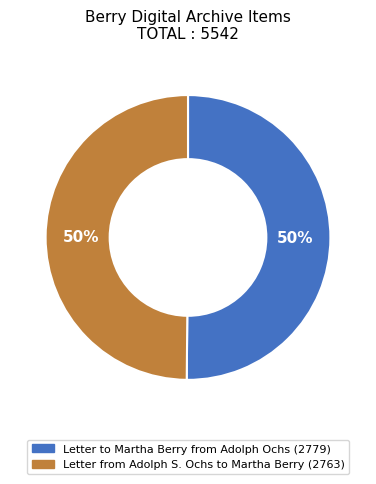

To the nearest percent, what portion does Letter to Martha Berry from Adolph Ochs represent?

50%